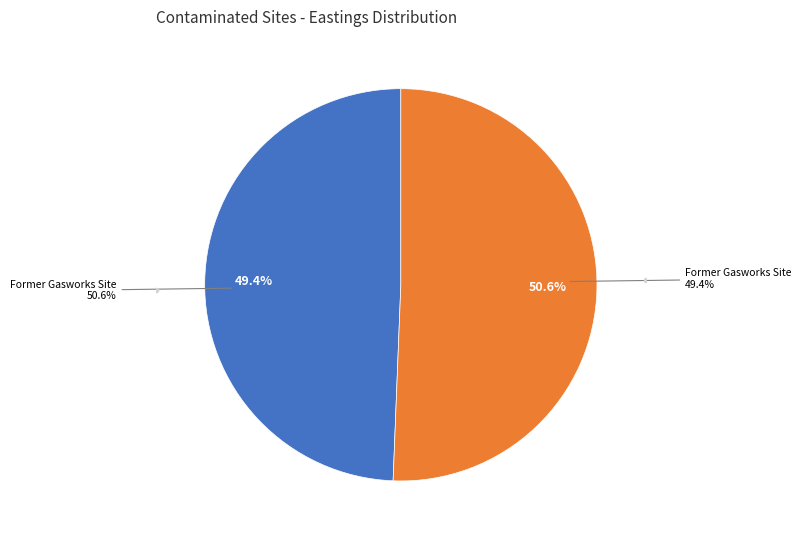

Is it true that Former Gasworks Site, Shore Road, Tain is 61% of the pie?

False